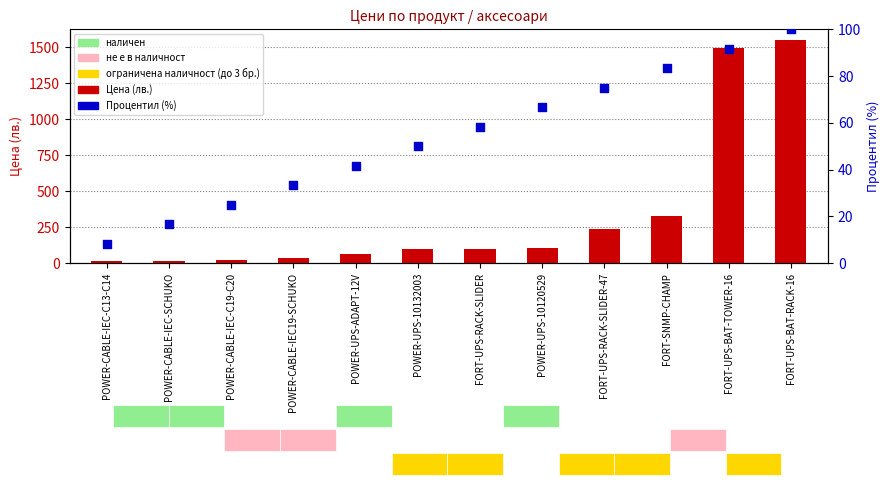

Which series reaches the minimum Y coordinate?

Процентил (%)